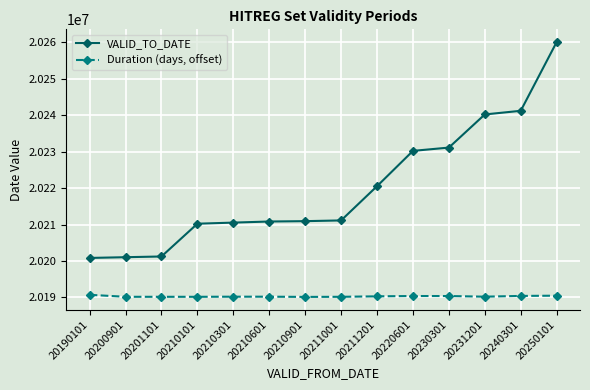

Which category has the highest value across all series?

20250101